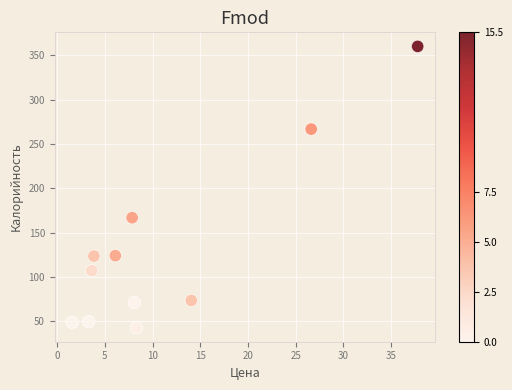

What is the range of Y values (max minus min)?

317.3